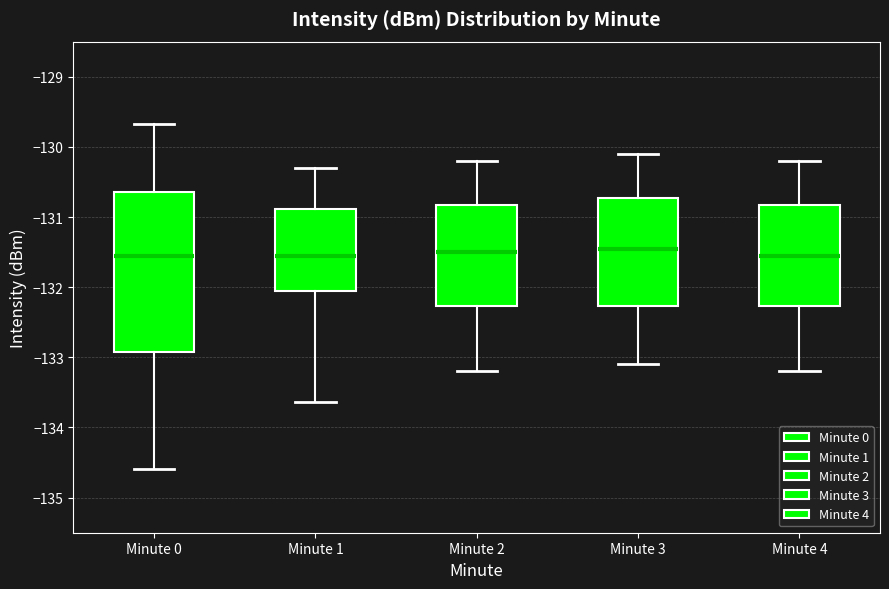

Reading left to right, read every box against the y-axis: the position of its median line, the range the box covers, and the ends of its whiskers. The values are not printed on the chart, so give them approximately, as read against the axis.

Minute 0: median -131.6, box -132.9 to -130.7, whiskers -134.6 to -129.7
Minute 1: median -131.6, box -132.0 to -130.9, whiskers -133.6 to -130.3
Minute 2: median -131.5, box -132.3 to -130.8, whiskers -133.2 to -130.2
Minute 3: median -131.4, box -132.3 to -130.7, whiskers -133.1 to -130.1
Minute 4: median -131.5, box -132.3 to -130.8, whiskers -133.2 to -130.2